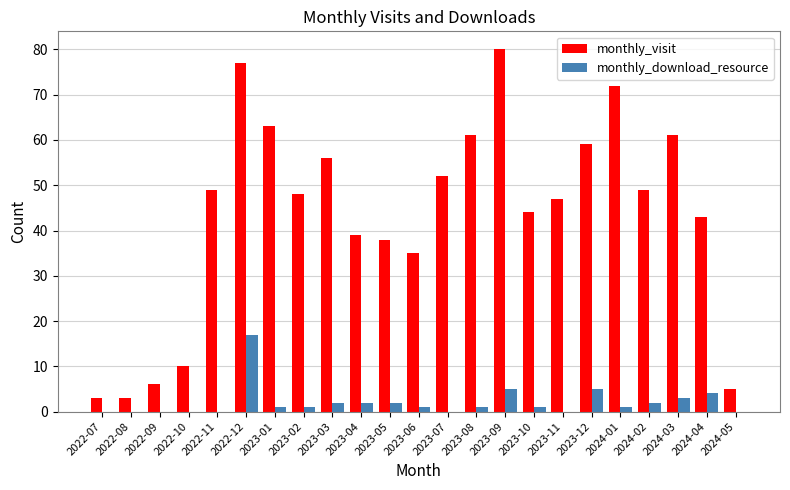

What are all the series names shown in the legend?

monthly_visit, monthly_download_resource